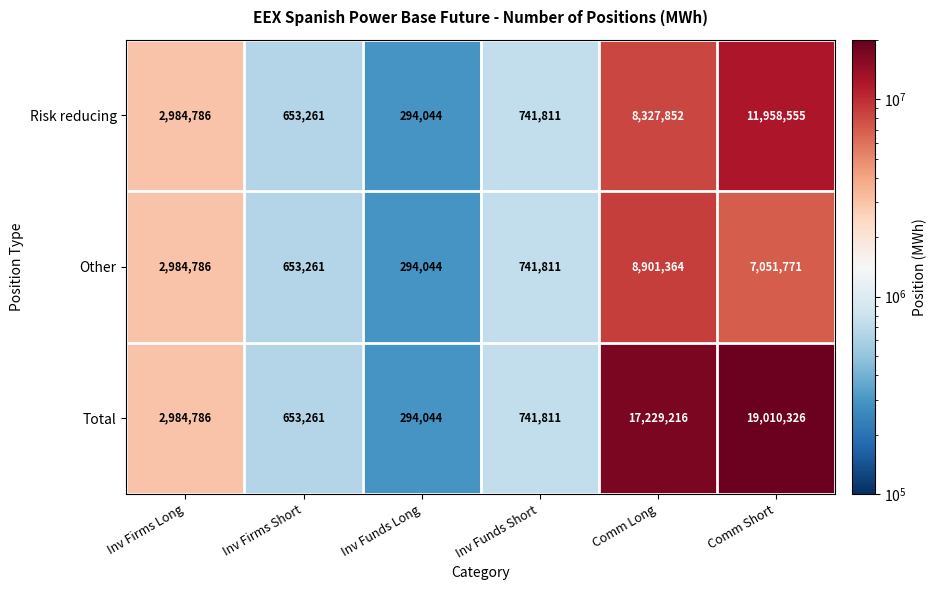

Is it true that Risk reducing equals 11958555 at Comm Short?

True